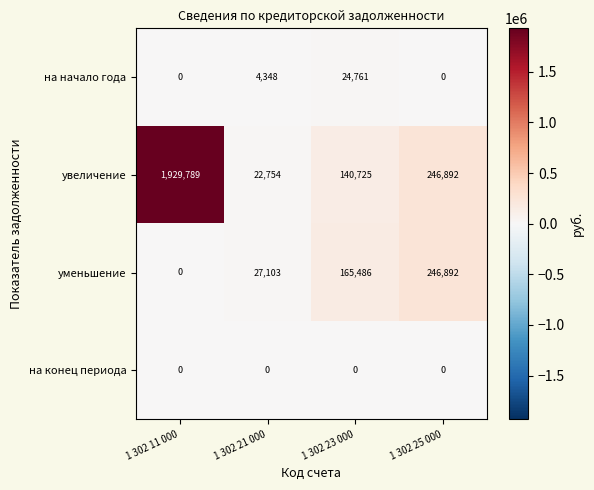

Reading left to right, extract all data points from this chart.

на начало года: 0	4348	24761	0
увеличение: 1929789	22754	140725	246892
уменьшение: 0	27103	165486	246892
на конец периода: 0	0	0	0